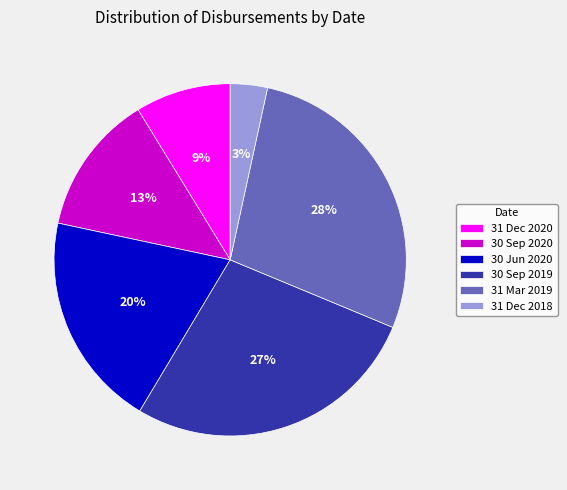

How many slices are in this pie chart?

6